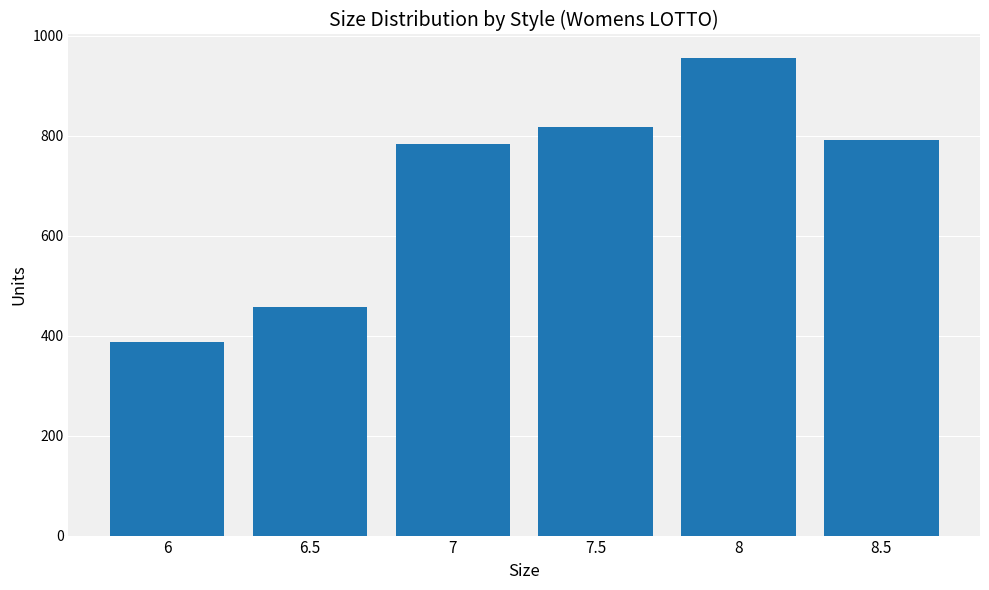

Between 8 and 7, which is larger?

8